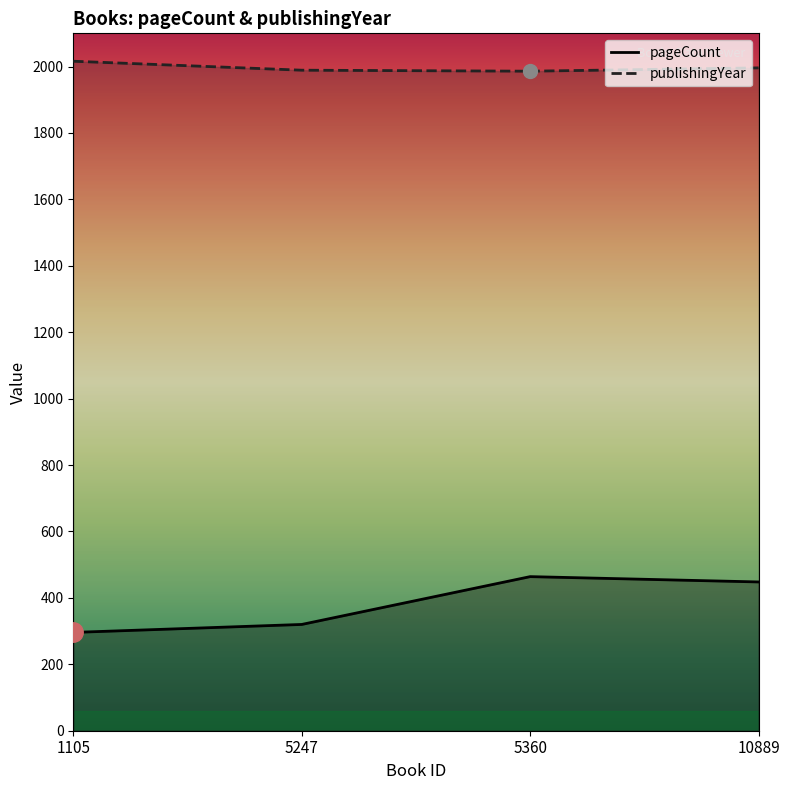

What is the sum of the pageCount values at 10889 and 5247?

768